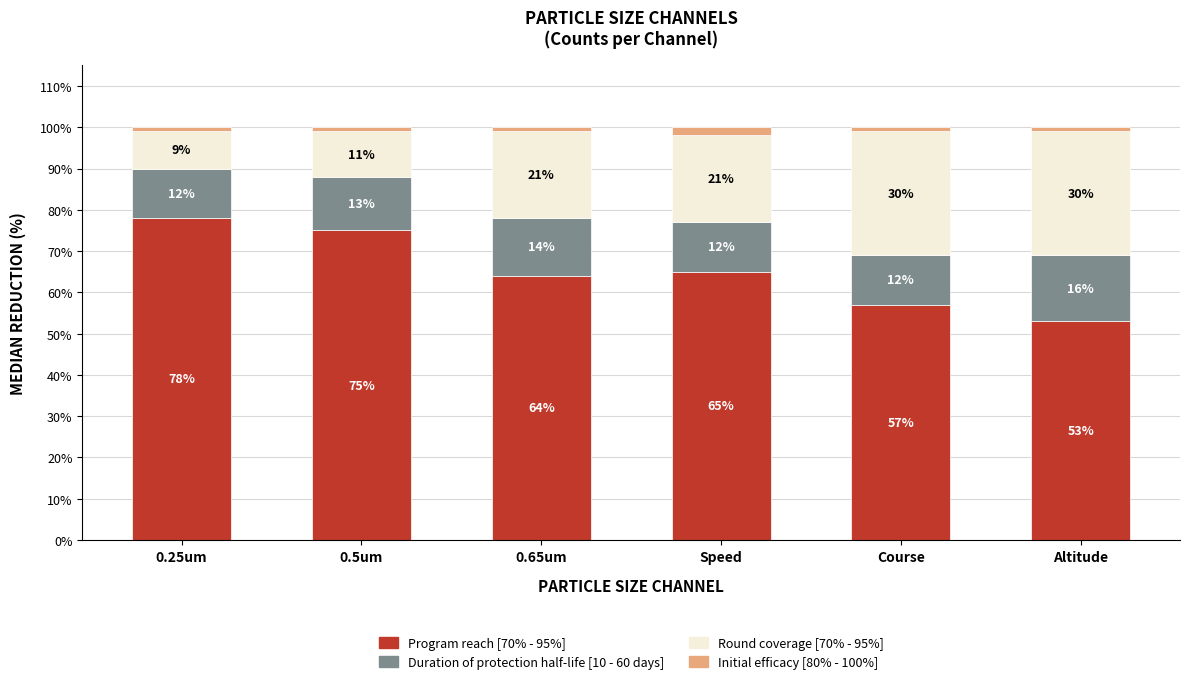

List the labels in order of Program reach [70% - 95%] value, smallest first.

Altitude, Course, 0.65um, Speed, 0.5um, 0.25um